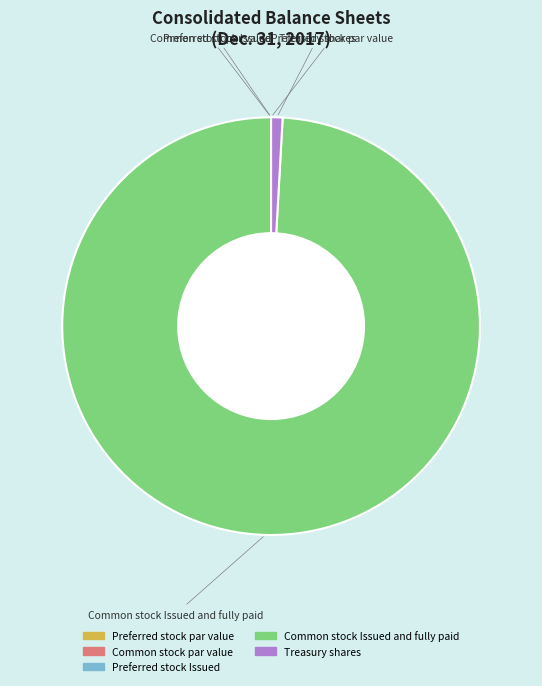

Which category accounts for the majority?

Common stock Issued and fully paid